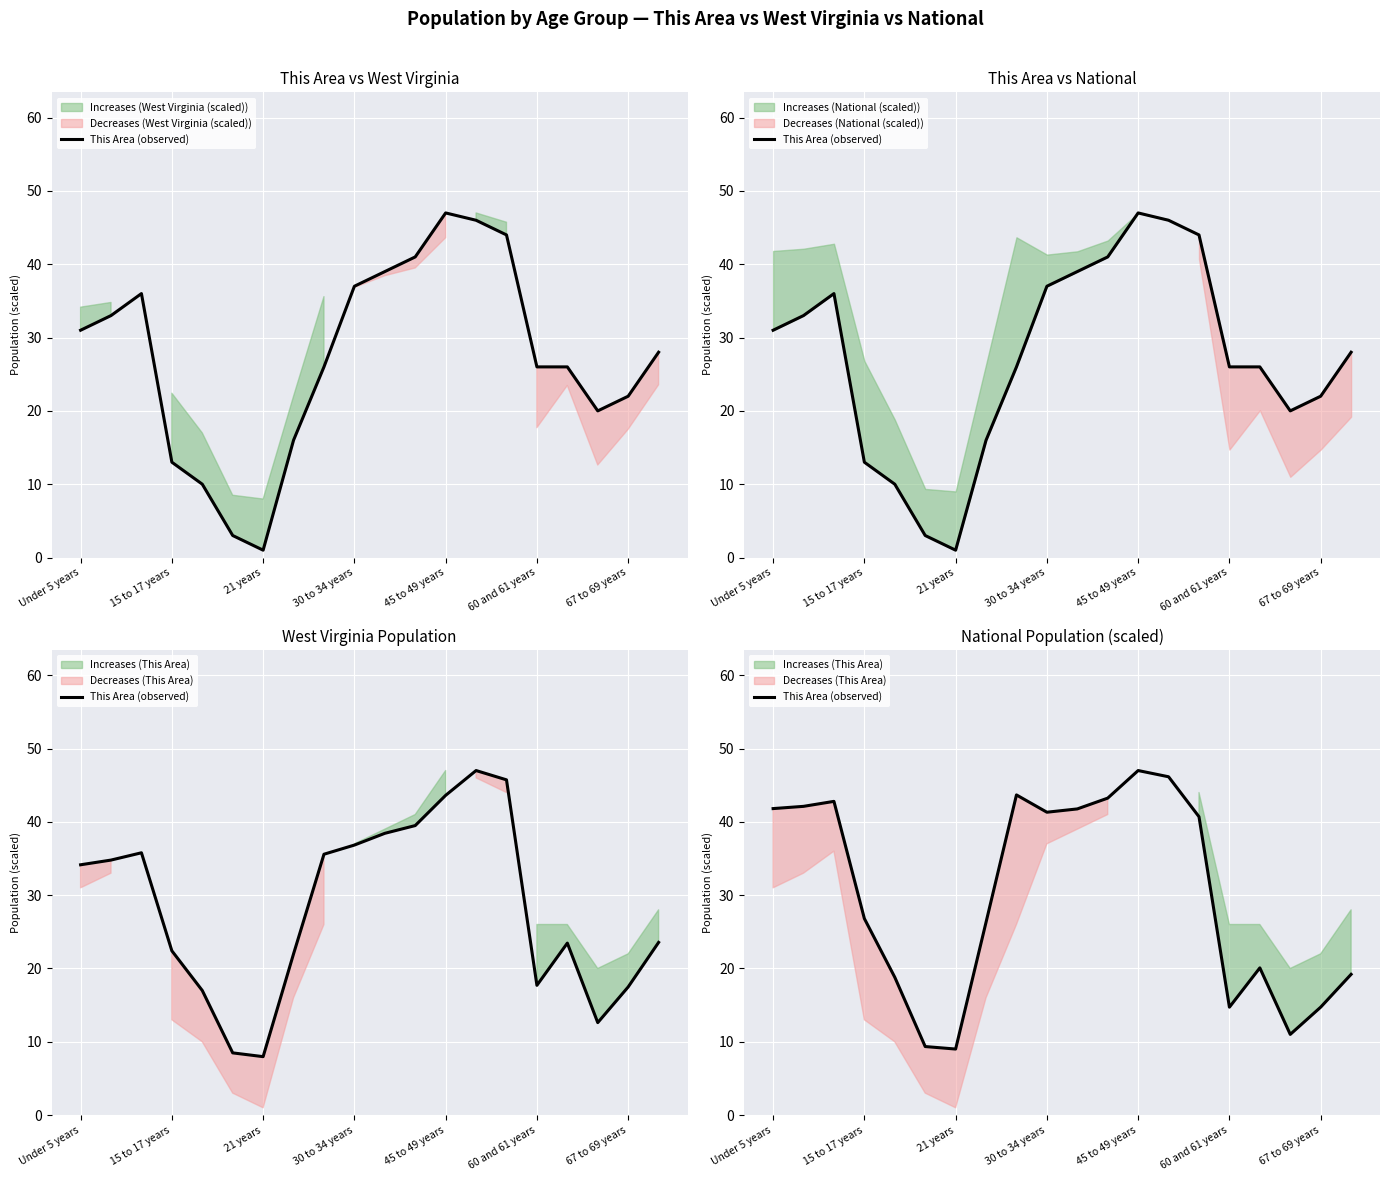

True or false: the data has more than 0 interior local peaks.

True